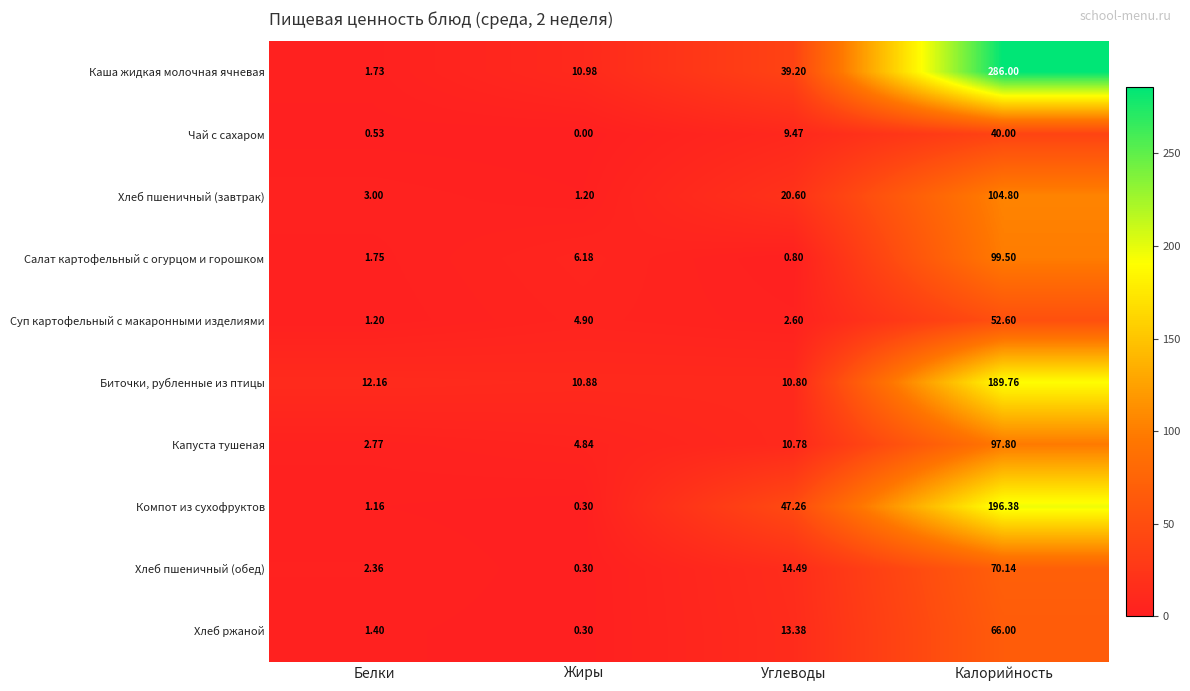

At which category does the chart reach its minimum across all series?

Жиры